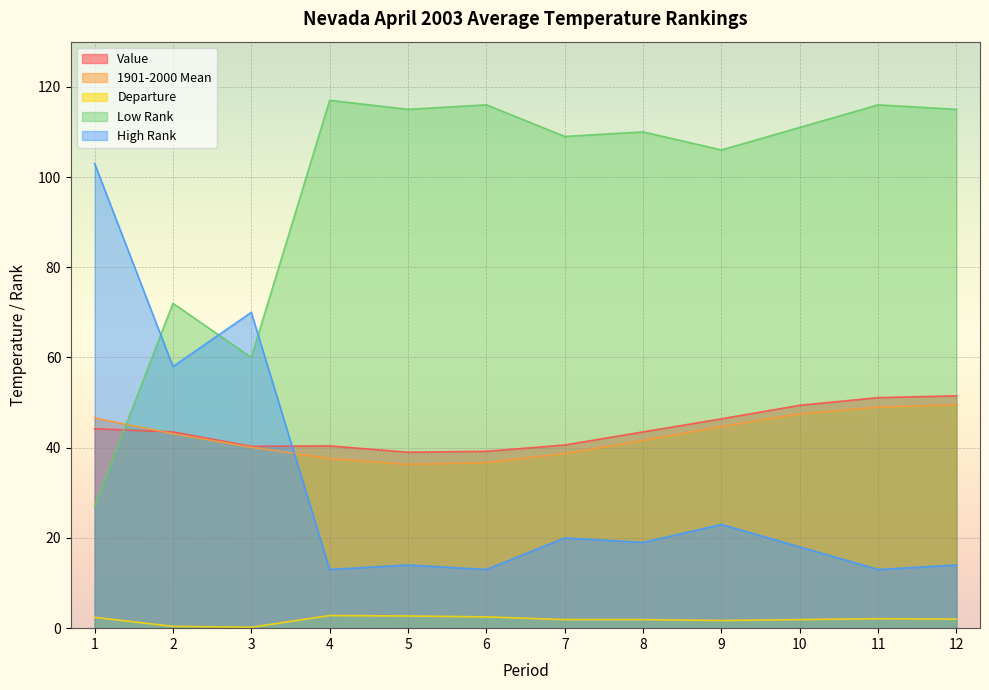

In Value, how many points are higher than both neighbors (excluding endpoints)?

1